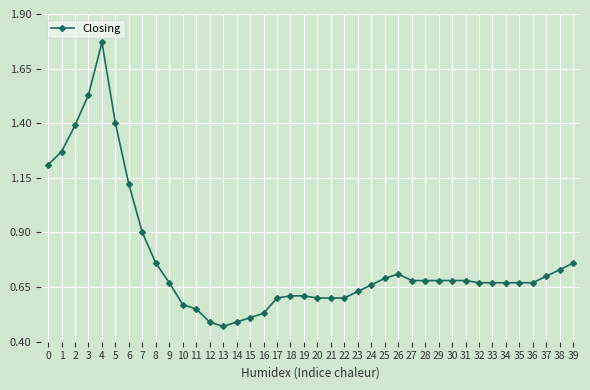

At which category does the chart reach its peak across all series?

4